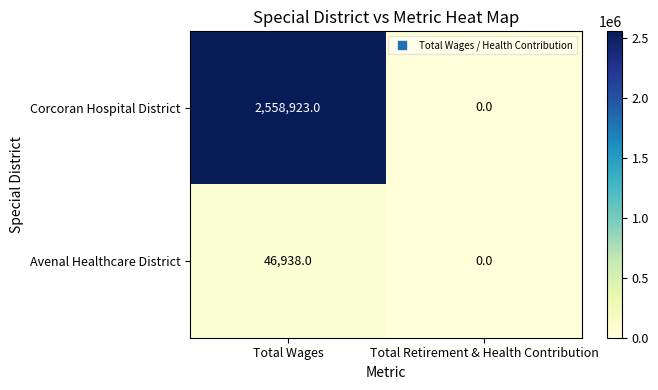

What is the difference between the maximum and minimum values in the Corcoran Hospital District series?

2558923